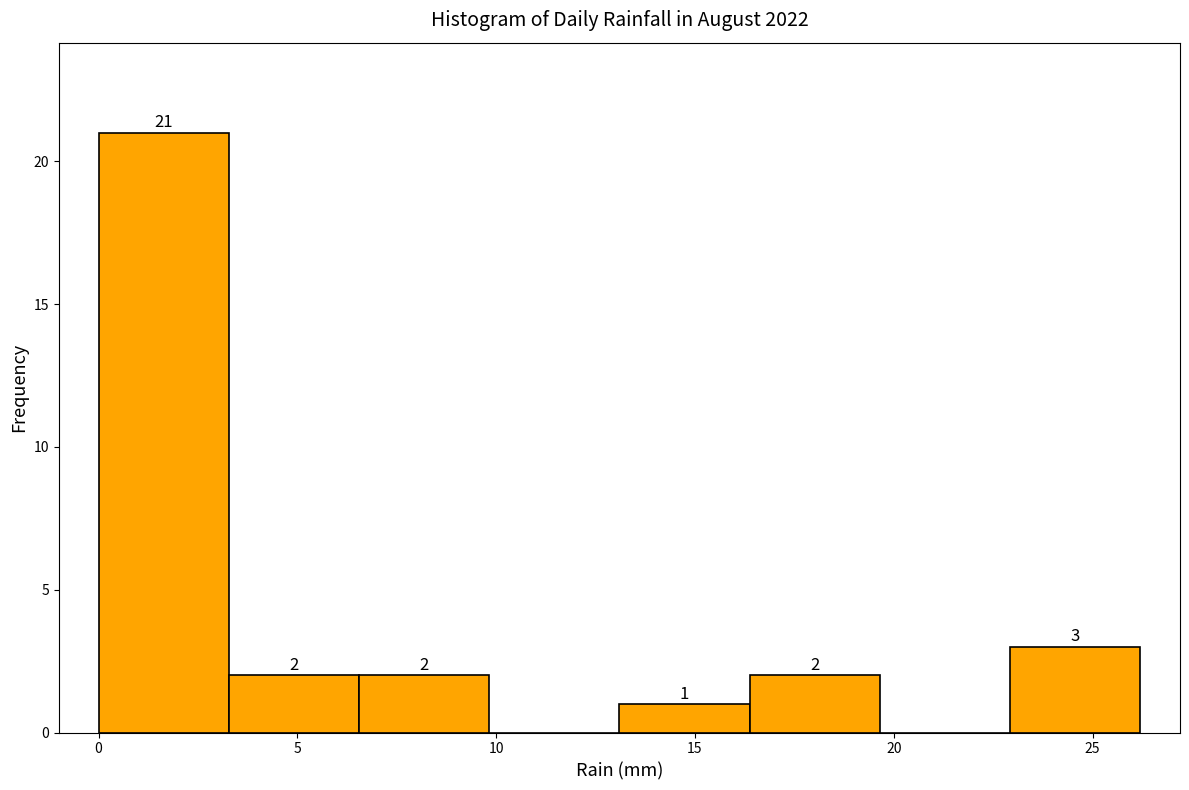

Over which range of the x-axis is the bar tallest?

0.0 to 3.5